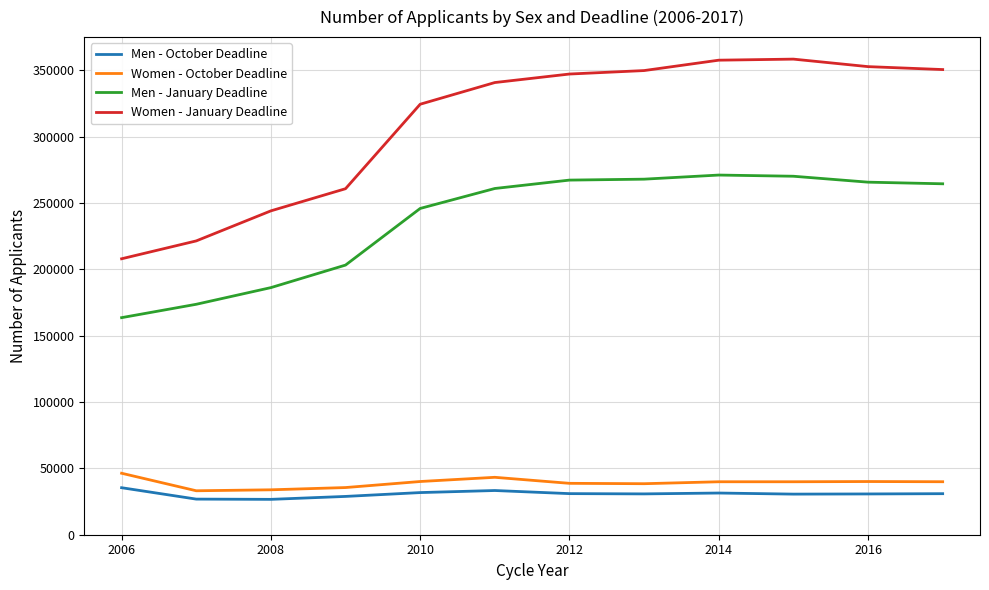

What is the minimum value for Men - January Deadline?

163645